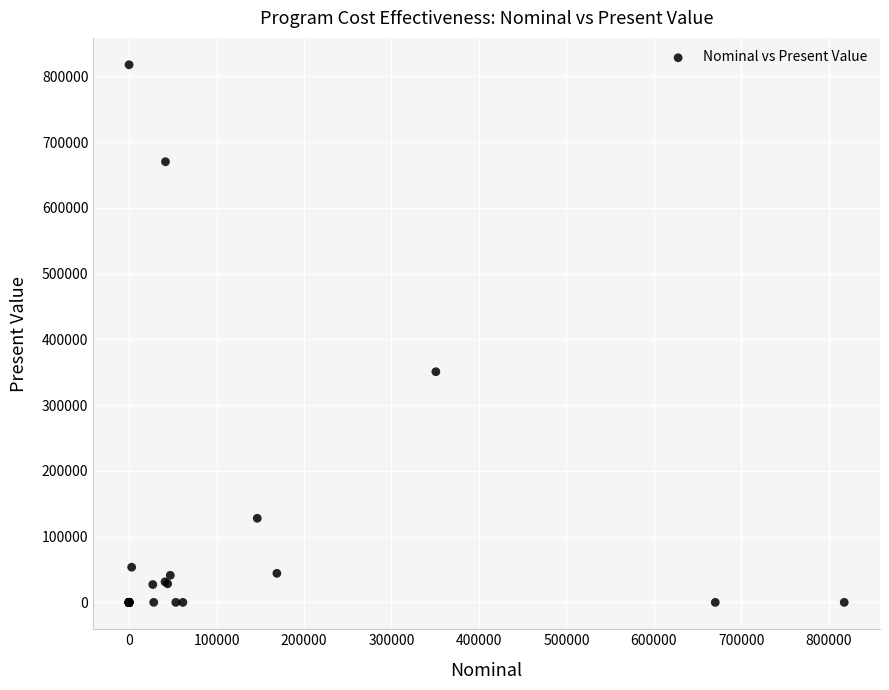

What Y value in the scatter plot is closest to 408728?

350719.2